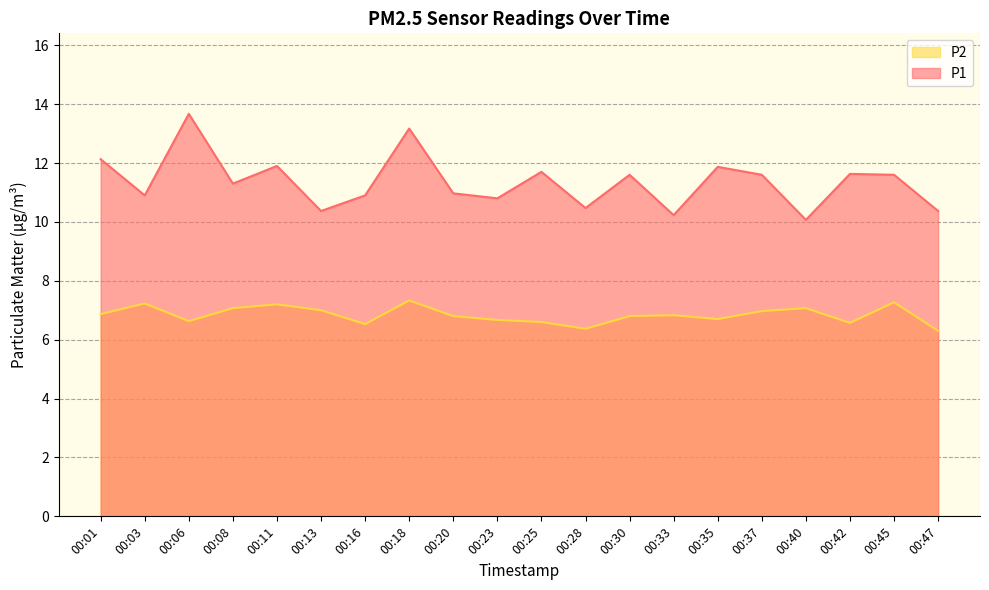

Which series has the largest total across all categories?

P1